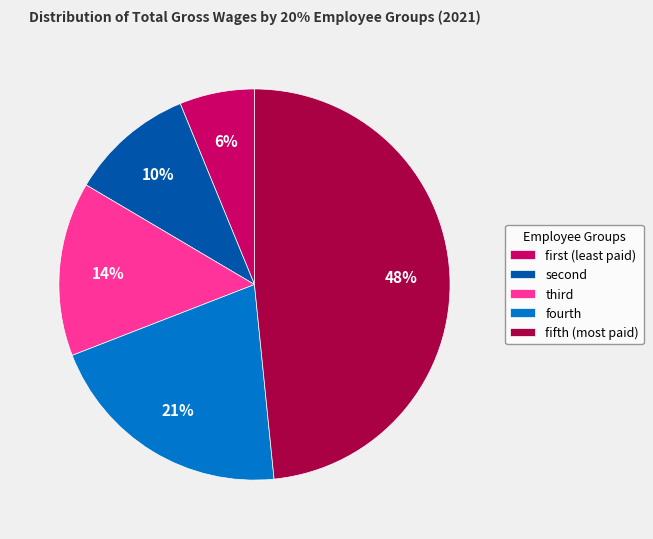

To the nearest percent, what is the average slice percentage?

20%